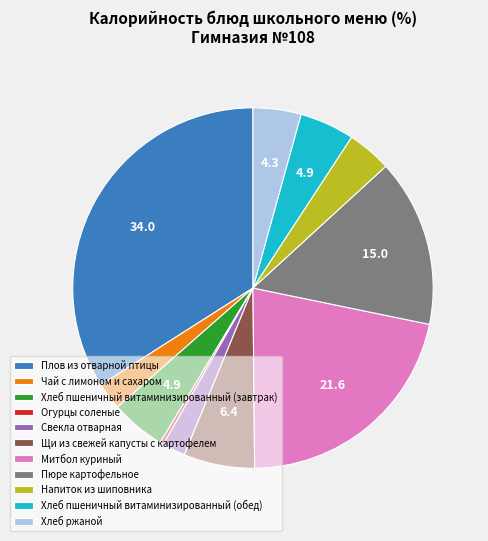

Is the sum of Щи из свежей капусты с картофелем and Огурцы соленые greater than half?

No